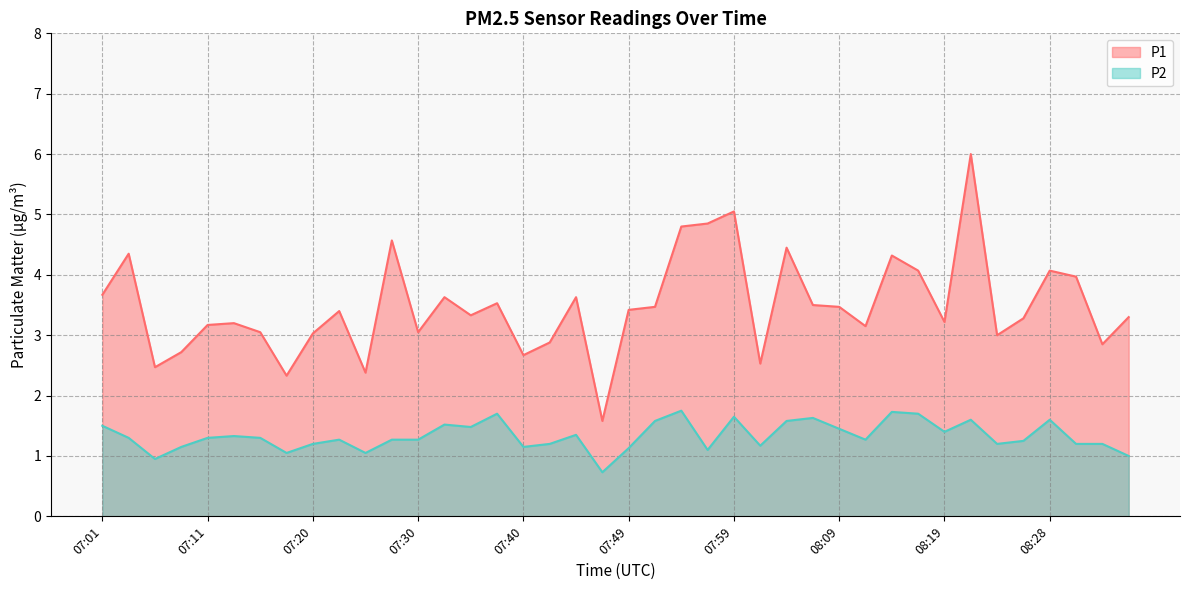

At how many categories does at least one series exceed 2?

39